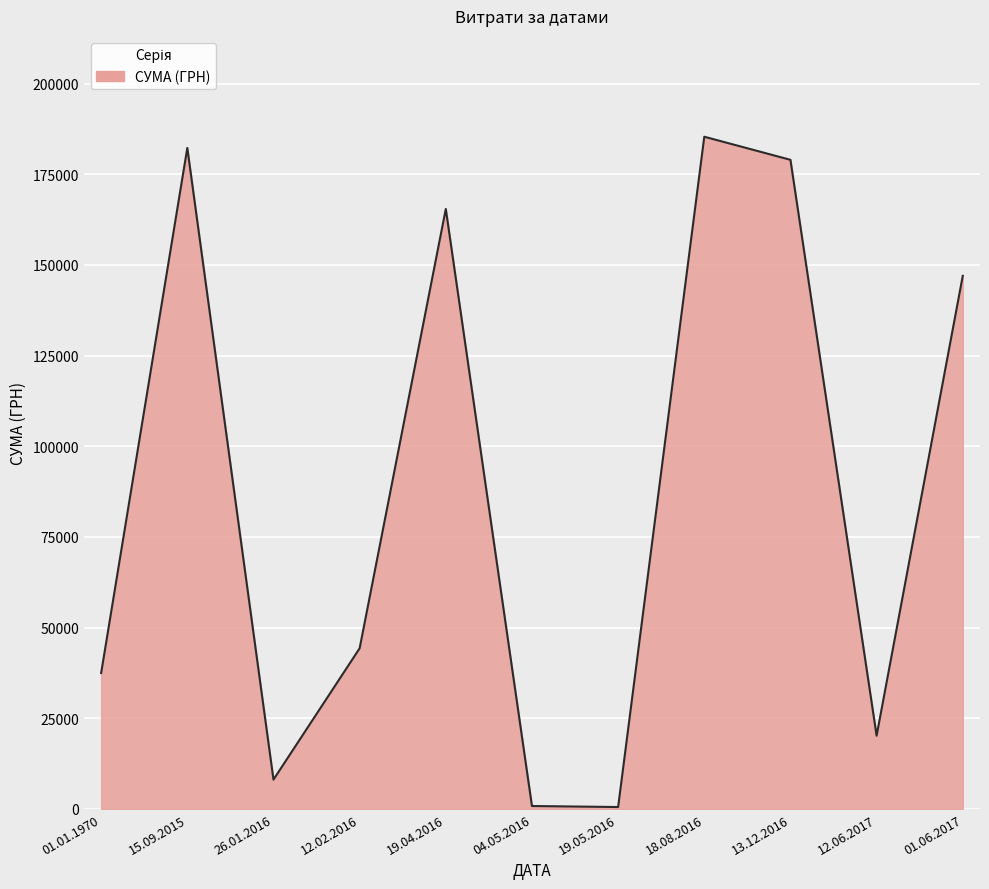

Between 13.12.2016 and 12.06.2017, which is larger?

13.12.2016